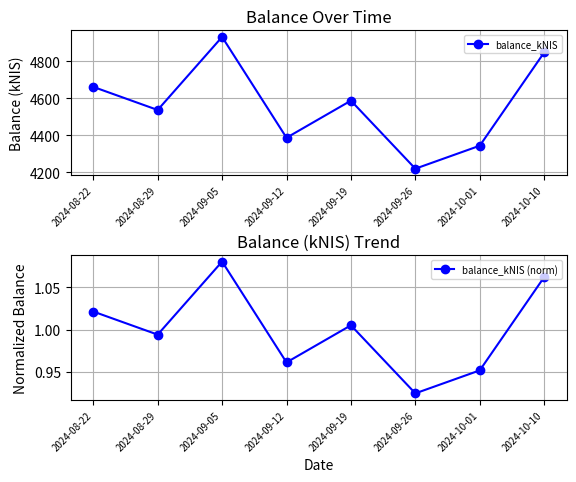

Reading left to right, transcribe all the data shown in this chart.

balance_kNIS: 4662.6	4537.8	4932.8	4387.6	4588.2	4220.3	4344.6	4848.7
balance_kNIS (norm): 1.0	1.0	1.1	1.0	1.0	0.9	1.0	1.1